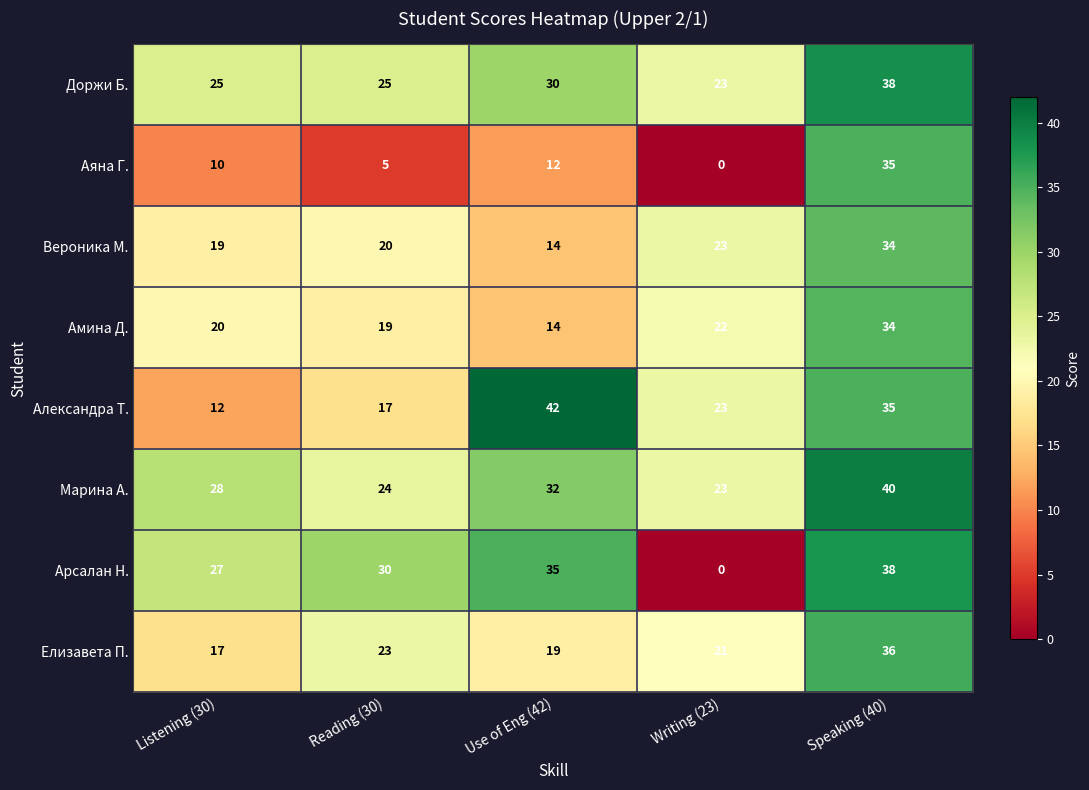

Which series has the largest range (max minus min)?

Арсалан Н.